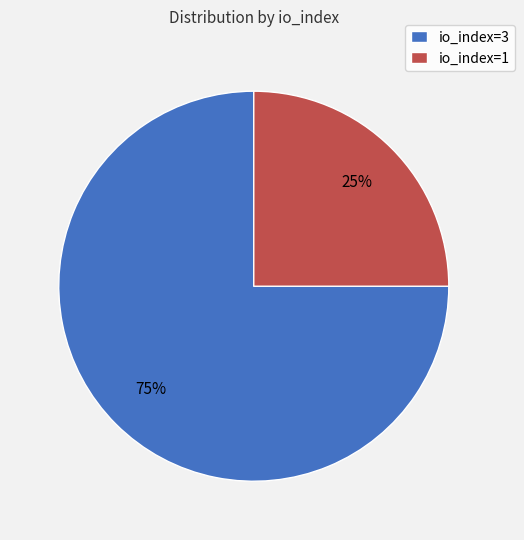

Approximately how many times larger is the value at io_index=1 compared to io_index=3?

0.3